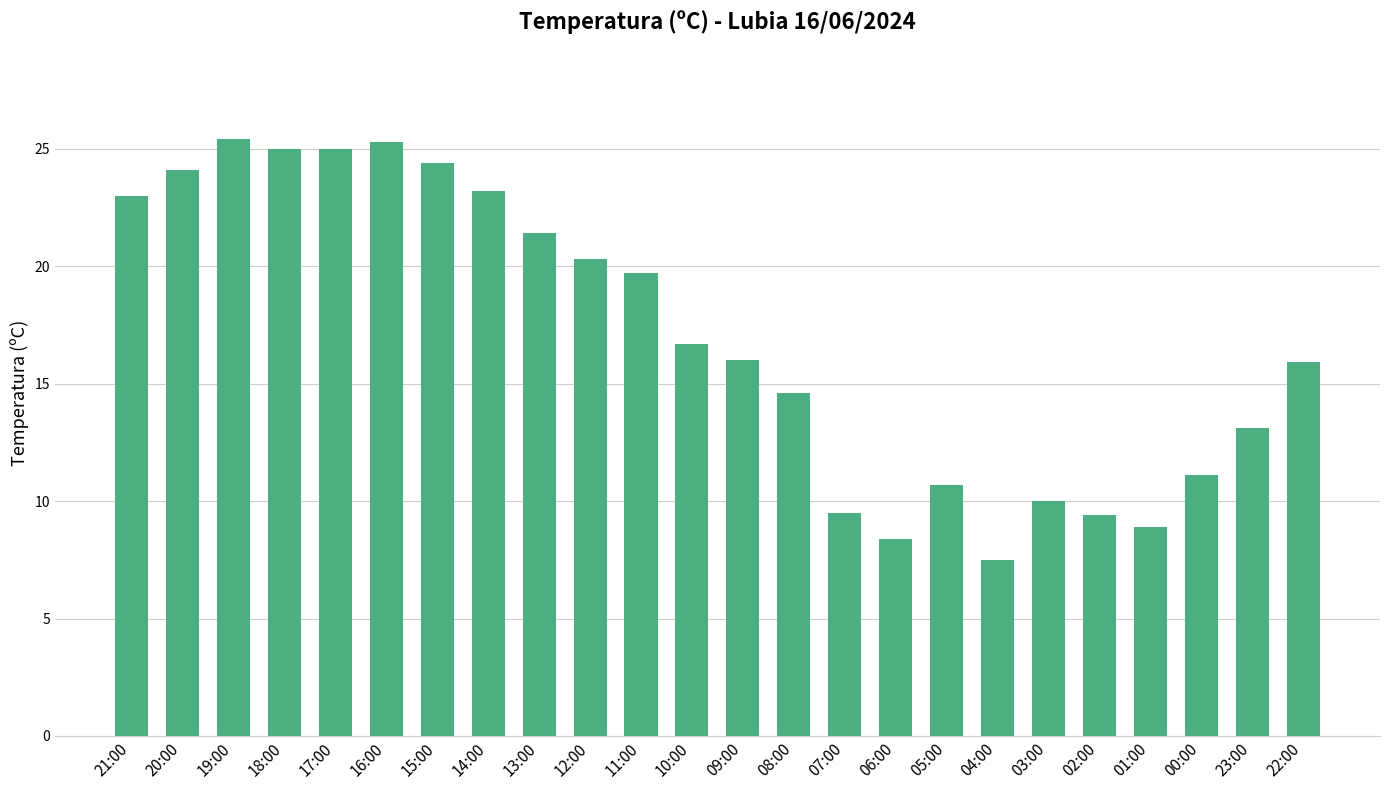

The value at 07:00 is 13.2. True or false?

False